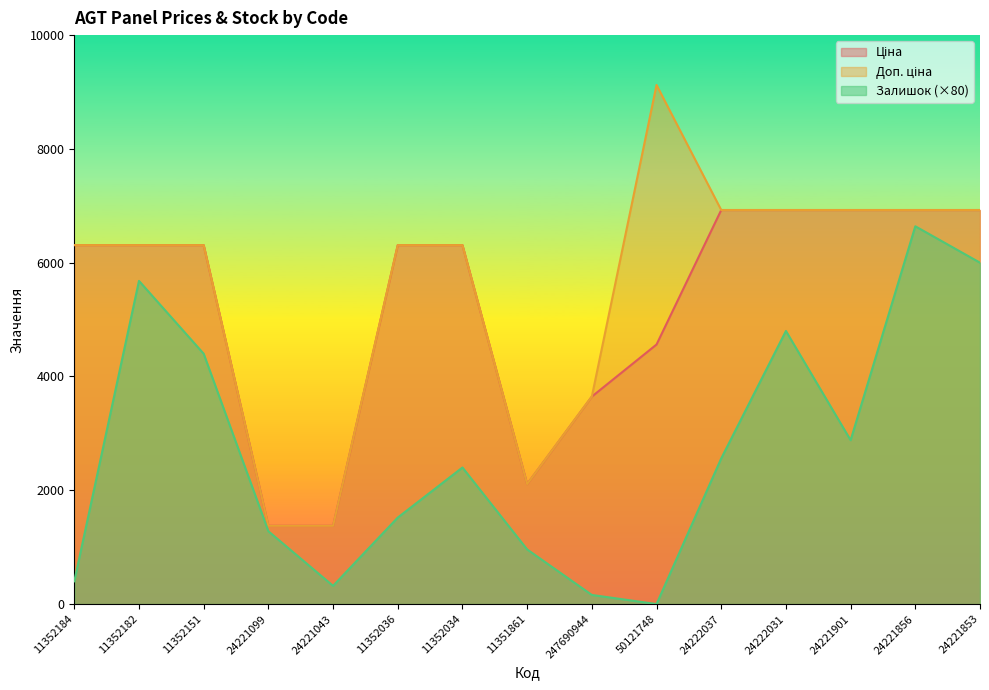

Reading left to right, list all the values displayed in this chart.

Ціна: 6308.8	6308.8	6308.8	1375.4	1375.4	6308.8	6308.8	2108.4	3646.5	4561.9	6925.7	6925.7	6925.7	6925.7	6925.7
Доп. ціна: 6308.8	6308.8	6308.8	1375.0	1375.0	6308.8	6308.8	2108.0	3646.5	9123.7	6925.7	6925.7	6925.7	6925.7	6925.7
Залишок: 400.0	5680.0	4400.0	1280.0	320.0	1520.0	2400.0	960.0	160.0	0.0	2560.0	4800.0	2880.0	6640.0	6000.0